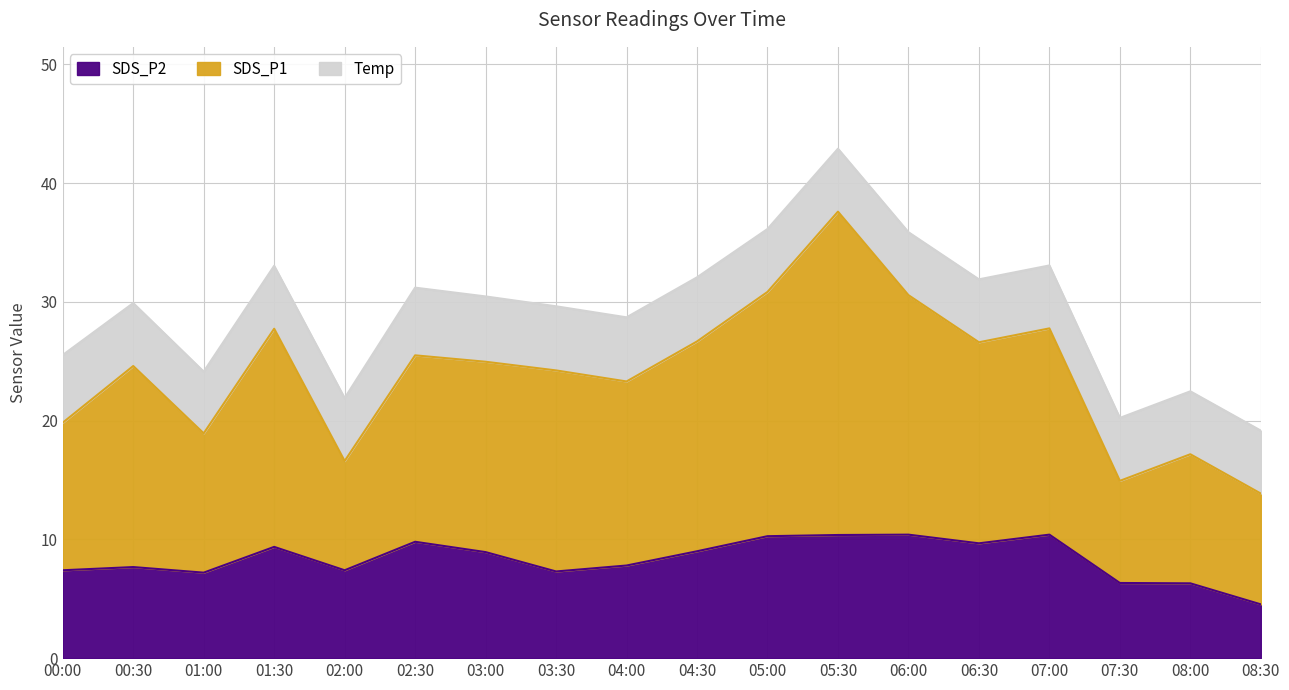

What is the label of the 4th point from the left?

01:30